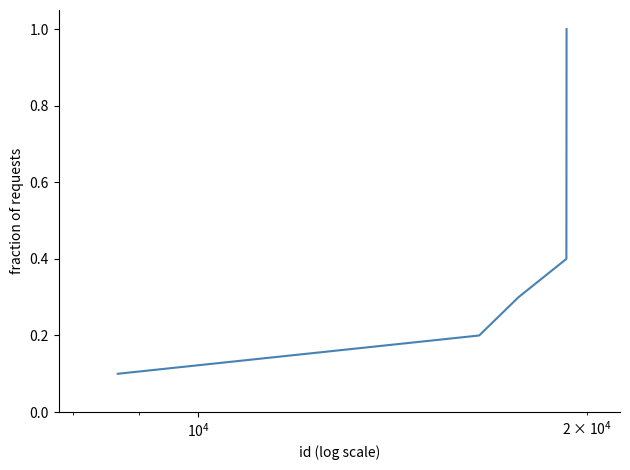

What is the difference between the maximum and minimum values?

0.9